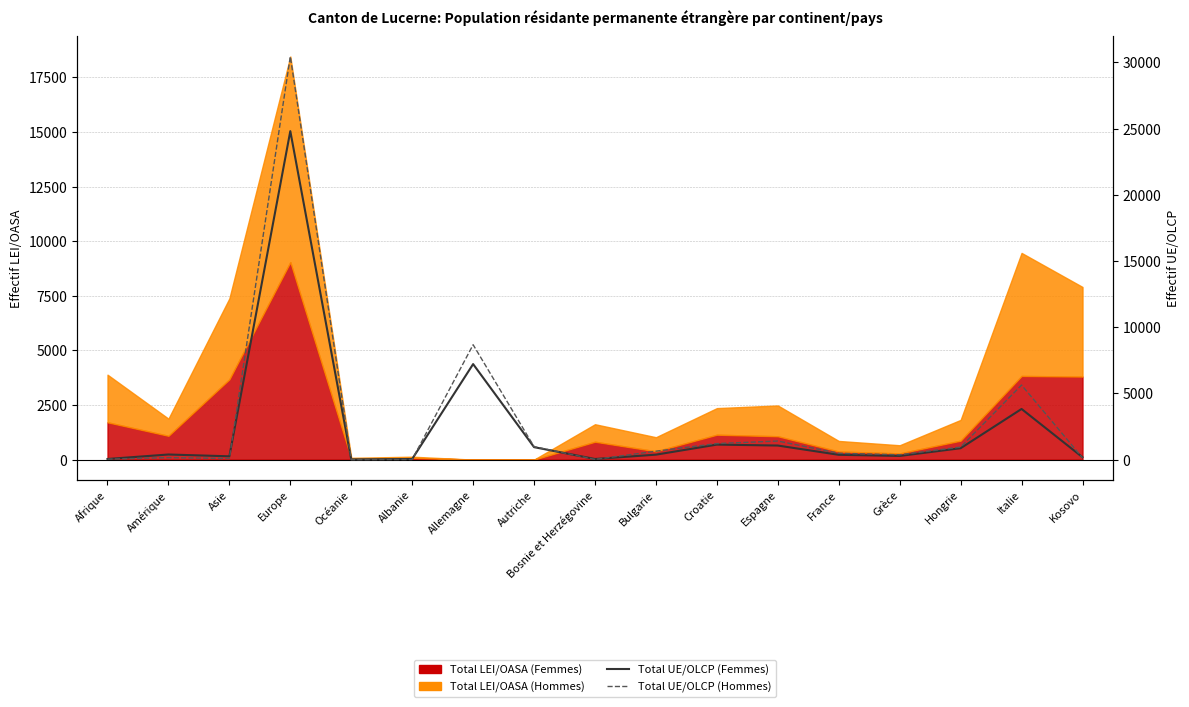

At how many categories does at least one series exceed 11011?

1